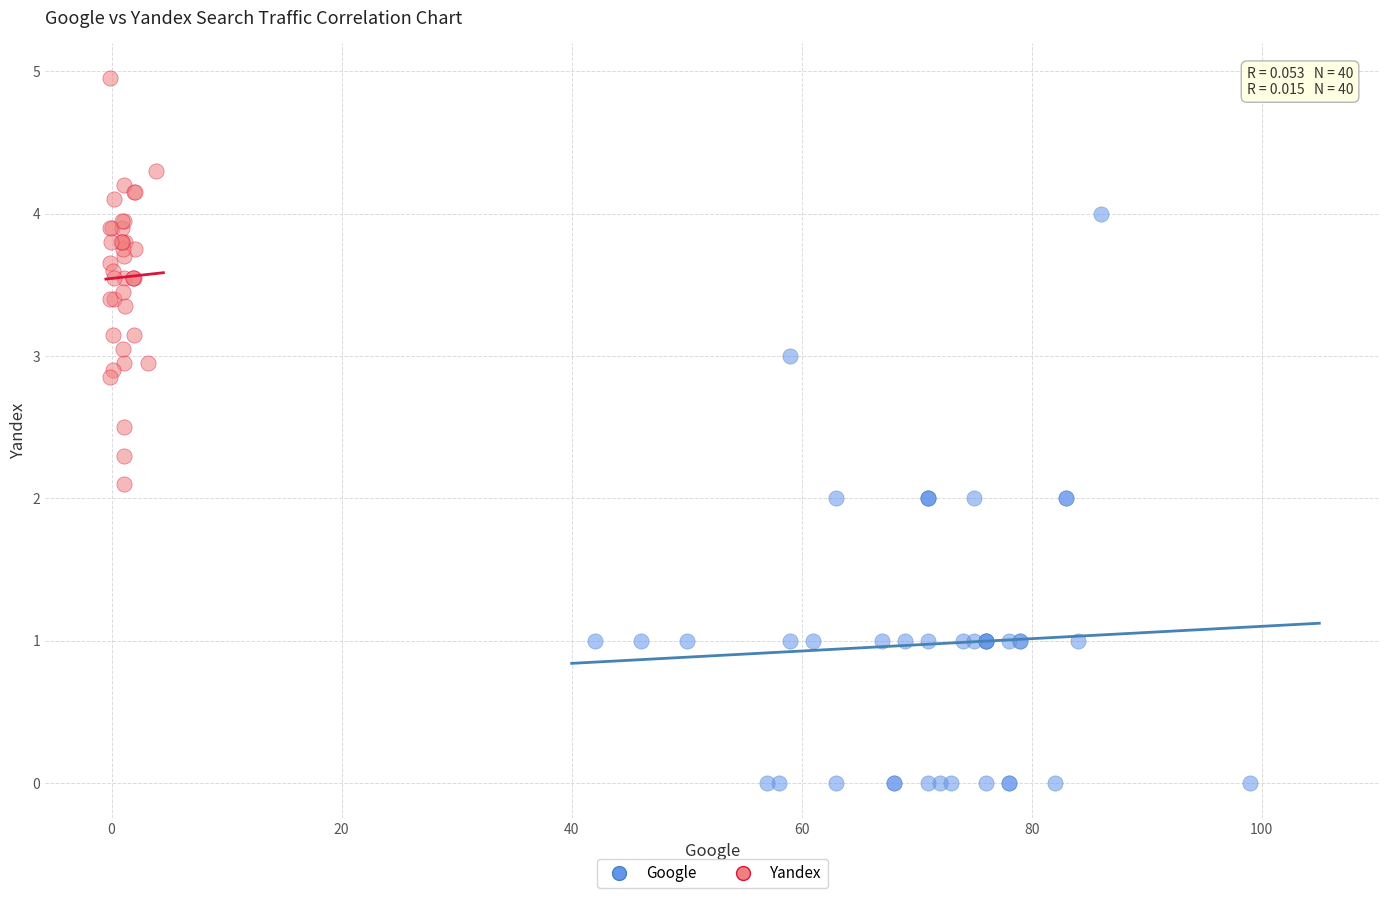

Which series reaches the minimum Y coordinate?

Google